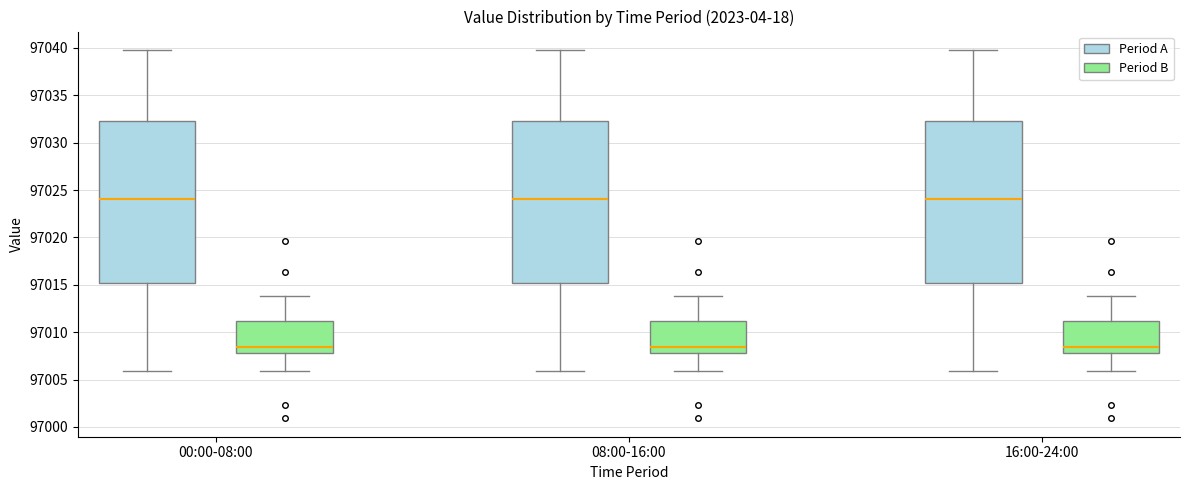

Reading left to right, transcribe this box plot: for each box, give where its median line is, the range the box spans, and where its two whiskers end, as read against the y-axis. The values are not printed on the chart, so give them approximately, as read against the axis.

00:00-08:00 (Period A): median 97024.0, box 97015.0 to 97032.5, whiskers 97006.0 to 97040.0
00:00-08:00 (Period B): median 97008.5, box 97008.0 to 97011.0, whiskers 97006.0 to 97014.0
08:00-16:00 (Period A): median 97024.0, box 97015.0 to 97032.5, whiskers 97006.0 to 97040.0
08:00-16:00 (Period B): median 97008.5, box 97008.0 to 97011.0, whiskers 97006.0 to 97014.0
16:00-24:00 (Period A): median 97024.0, box 97015.0 to 97032.5, whiskers 97006.0 to 97040.0
16:00-24:00 (Period B): median 97008.5, box 97008.0 to 97011.0, whiskers 97006.0 to 97014.0